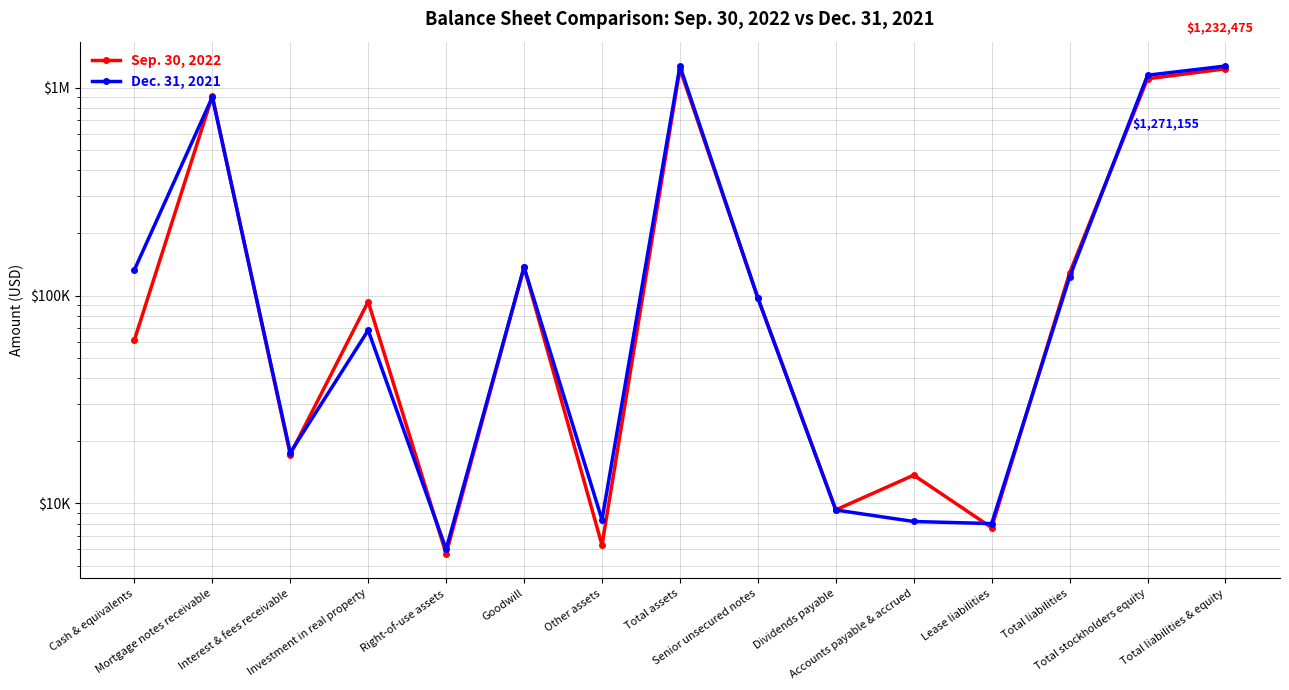

Which category has the highest value across all series?

Total assets